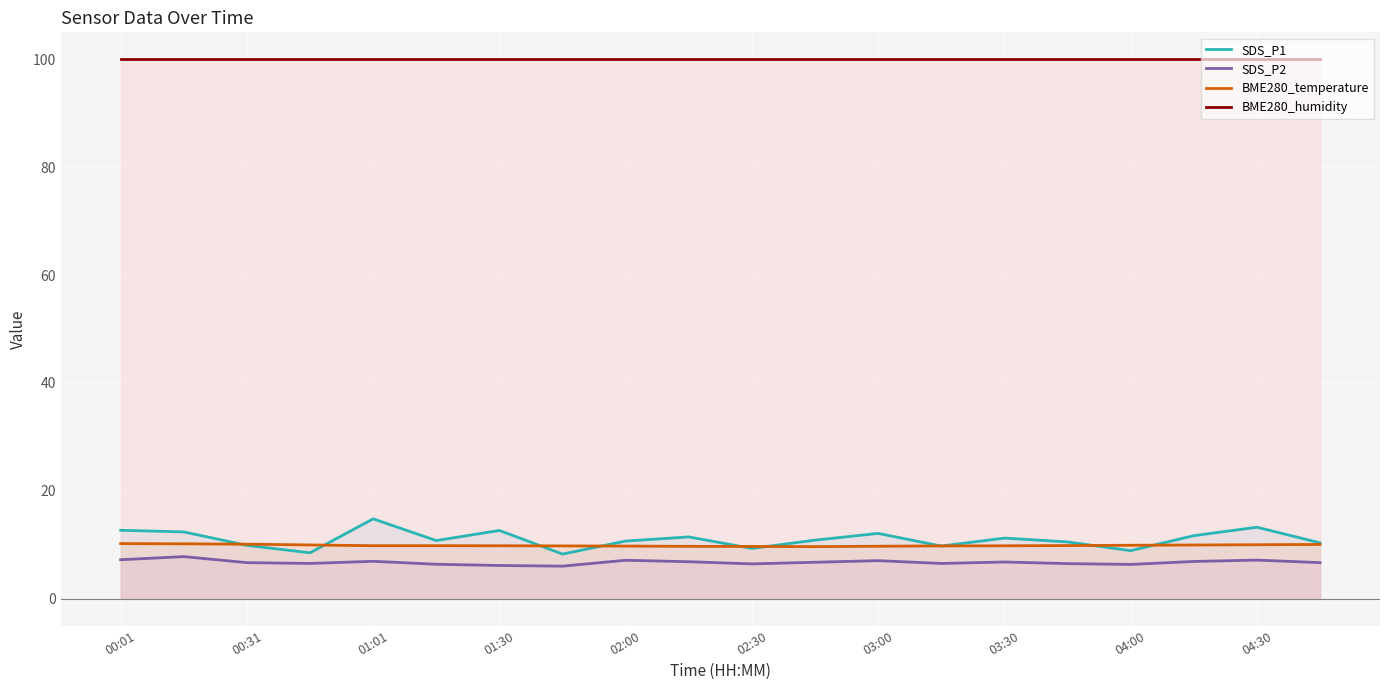

Which series has the largest range (max minus min)?

SDS_P1